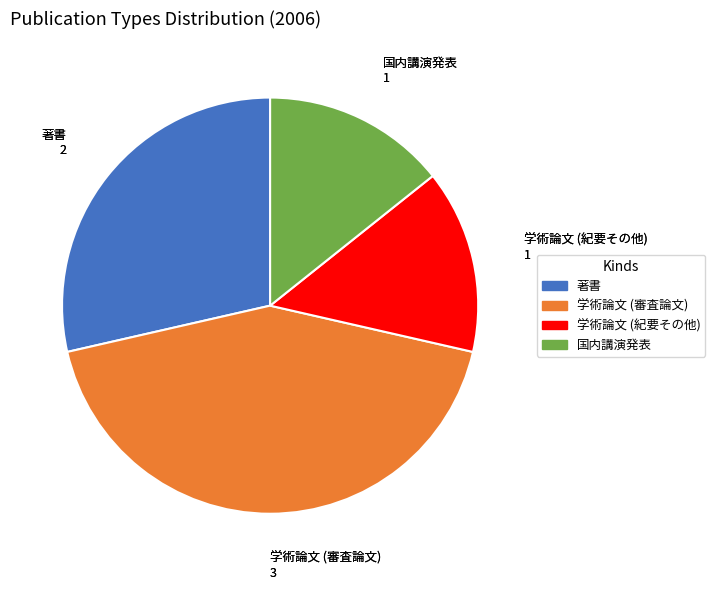

How many slices are in this pie chart?

4